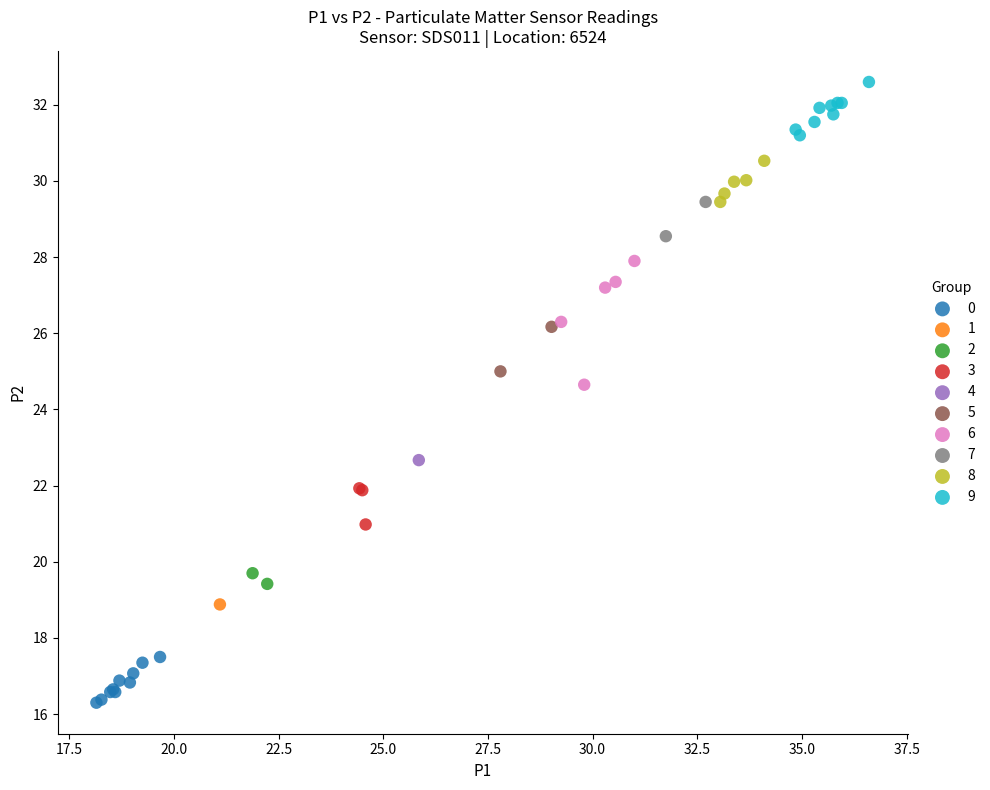

What are all the series names shown in the legend?

0, 1, 2, 3, 4, 5, 6, 7, 8, 9